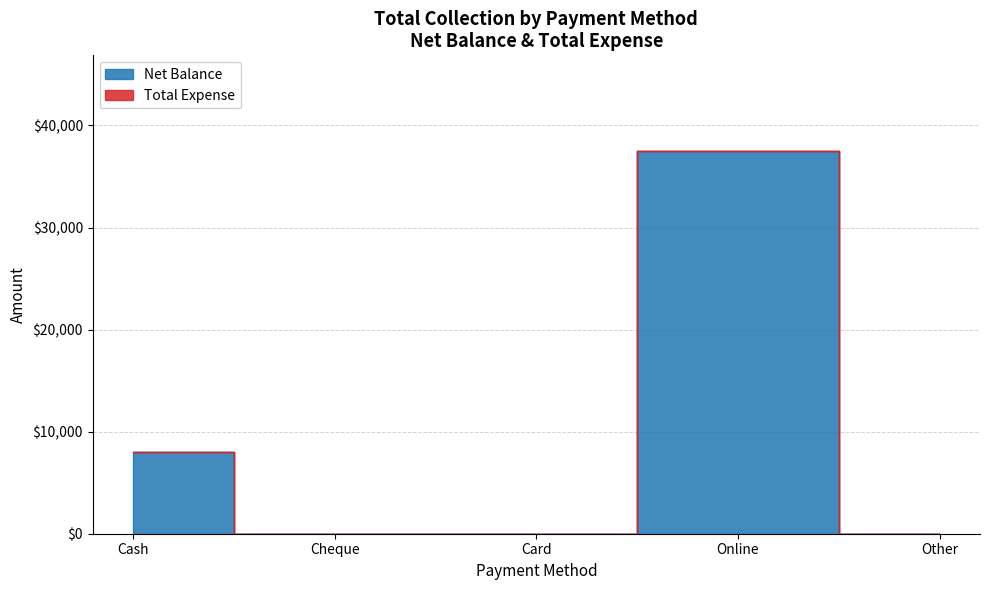

How many lines are shown in the chart?

1